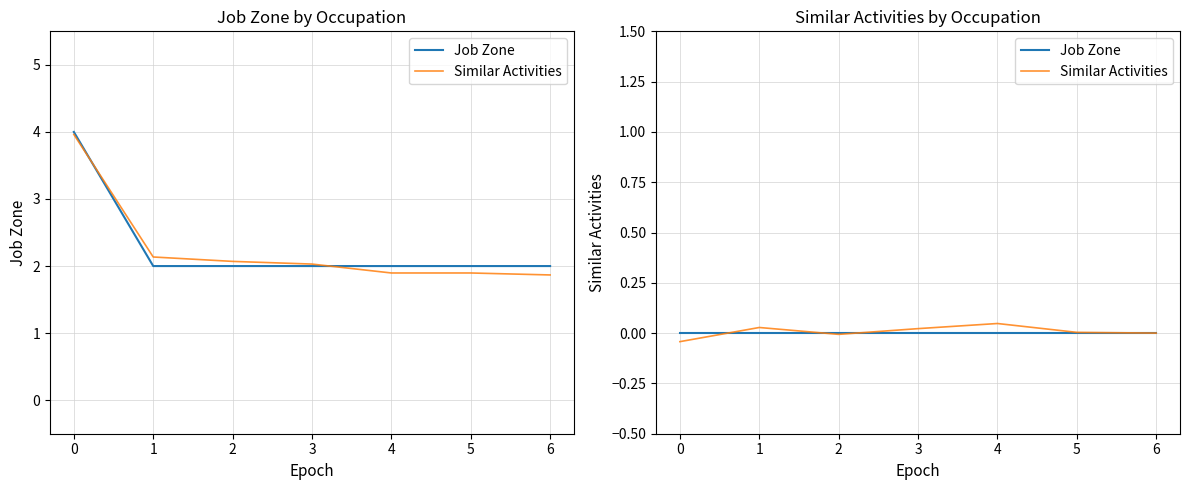

What are all the series names shown in the legend?

Job Zone, Similar Activities